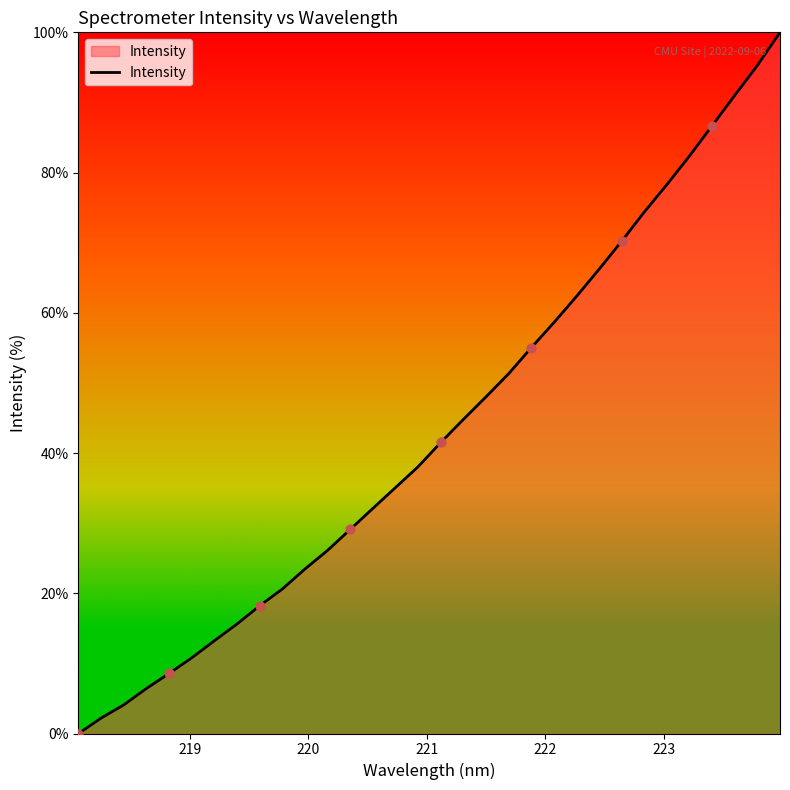

What is the difference between the maximum and minimum values?

100.0